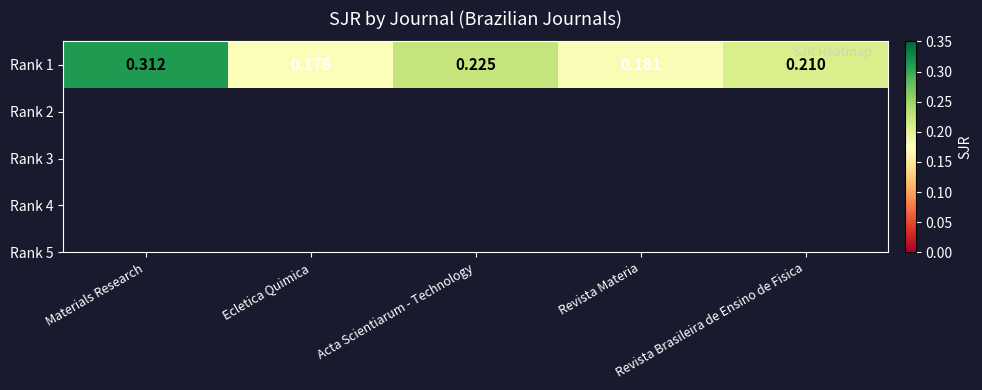

Reading left to right, transcribe all the data shown in this chart.

0.3	0.2	0.2	0.2	0.2